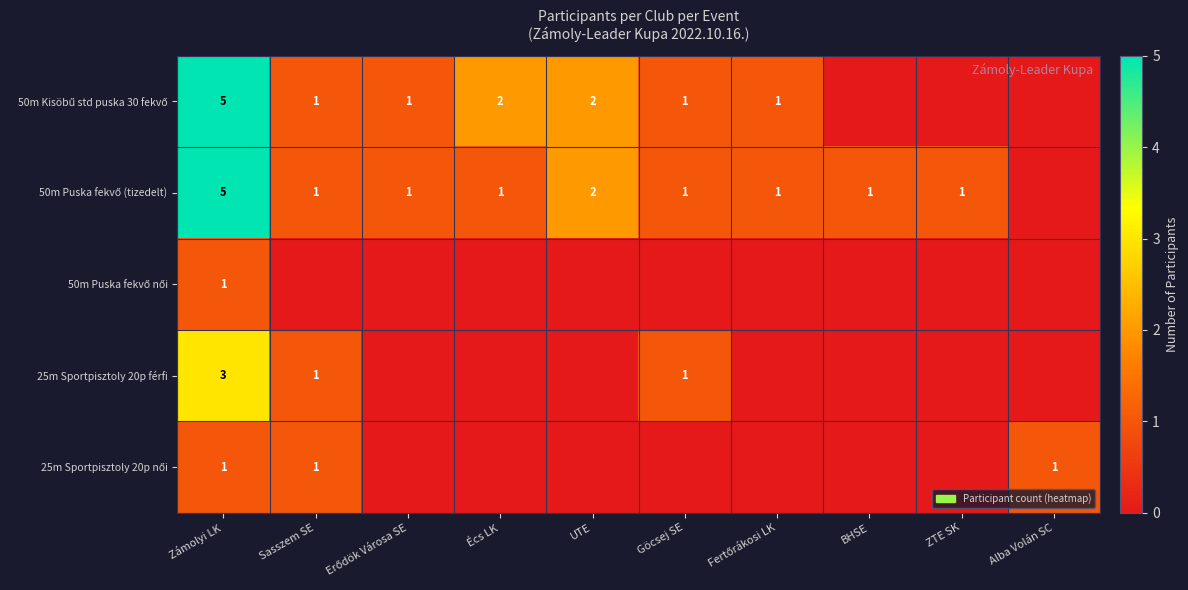

Rank the series by their maximum value, from lowest to highest.

50m Puska fekvő női, 25m Sportpisztoly 20p női, 25m Sportpisztoly 20p férfi, 50m Kisöbű std puska 30 fekvő, 50m Puska fekvő (tizedelt)